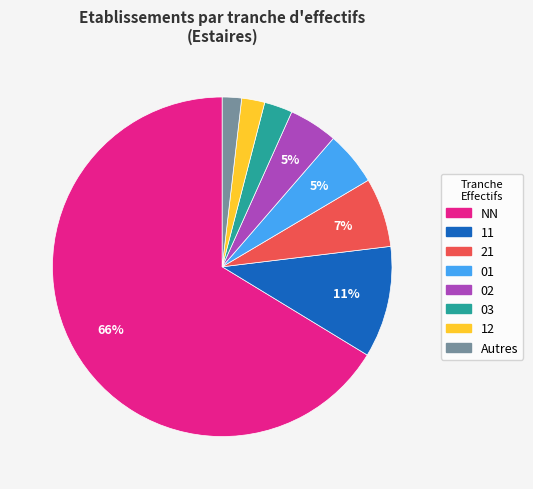

Between 21 and 03, which is larger?

21